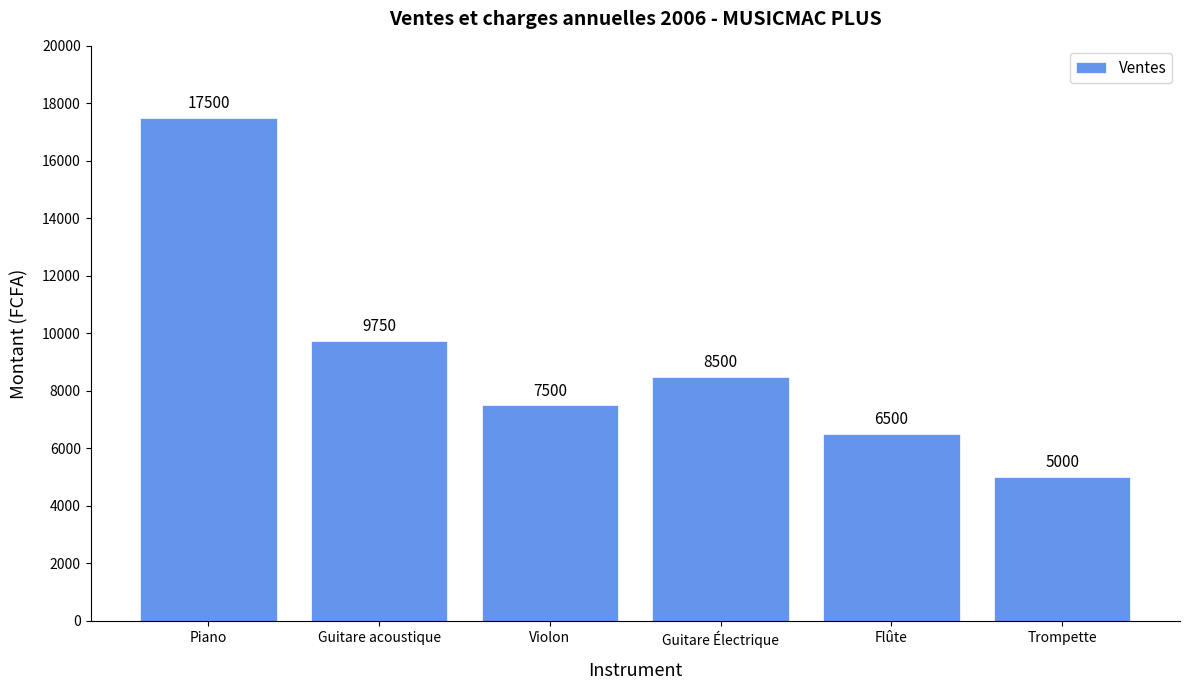

What is the smallest value displayed?

5000